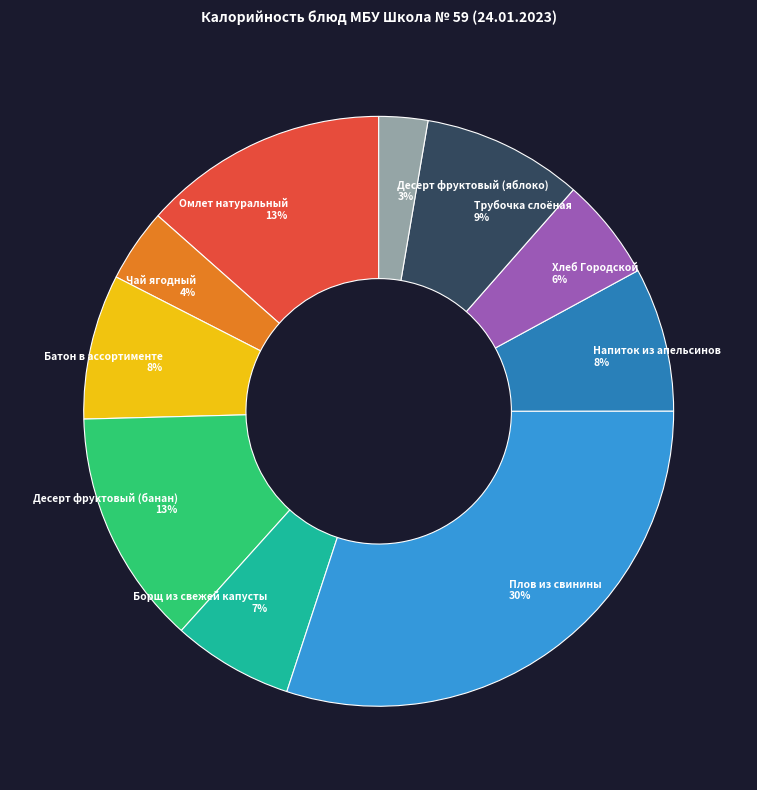

Count the number of slices in the pie.

10